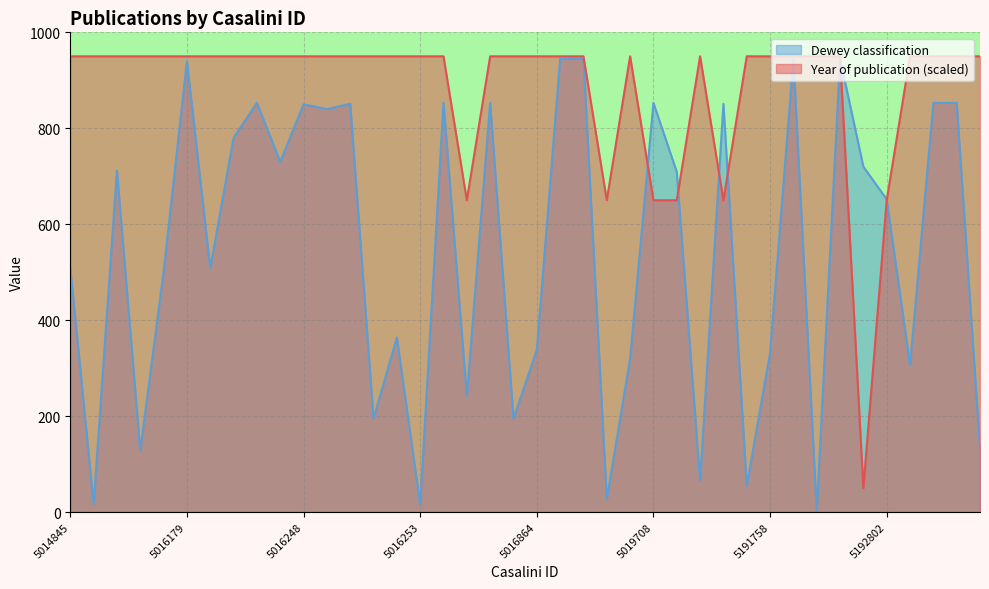

The value of Dewey classification at 5016179 is 940. True or false?

True